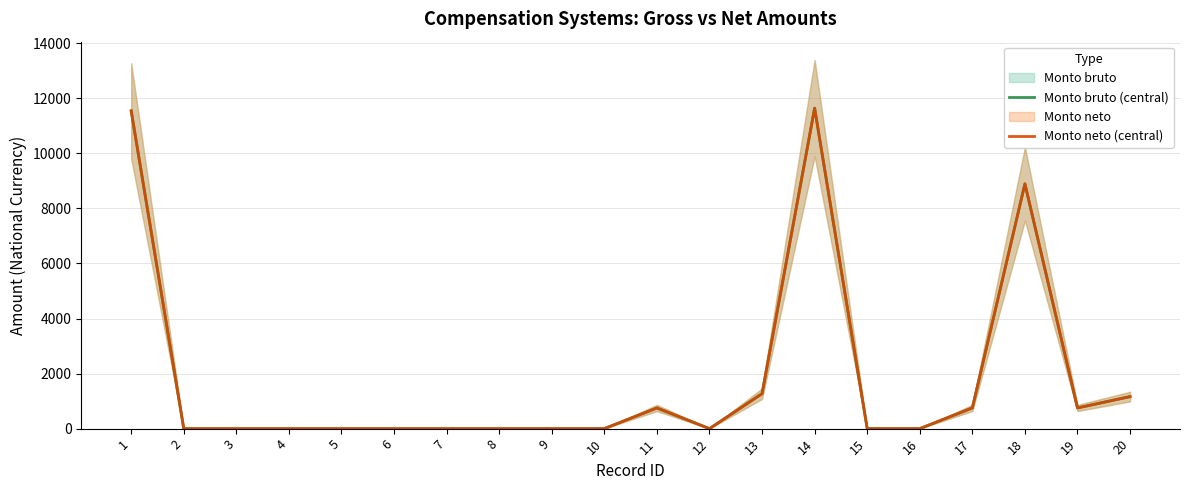

Rank the series by their maximum value, from lowest to highest.

Monto bruto (central), Monto neto (central)